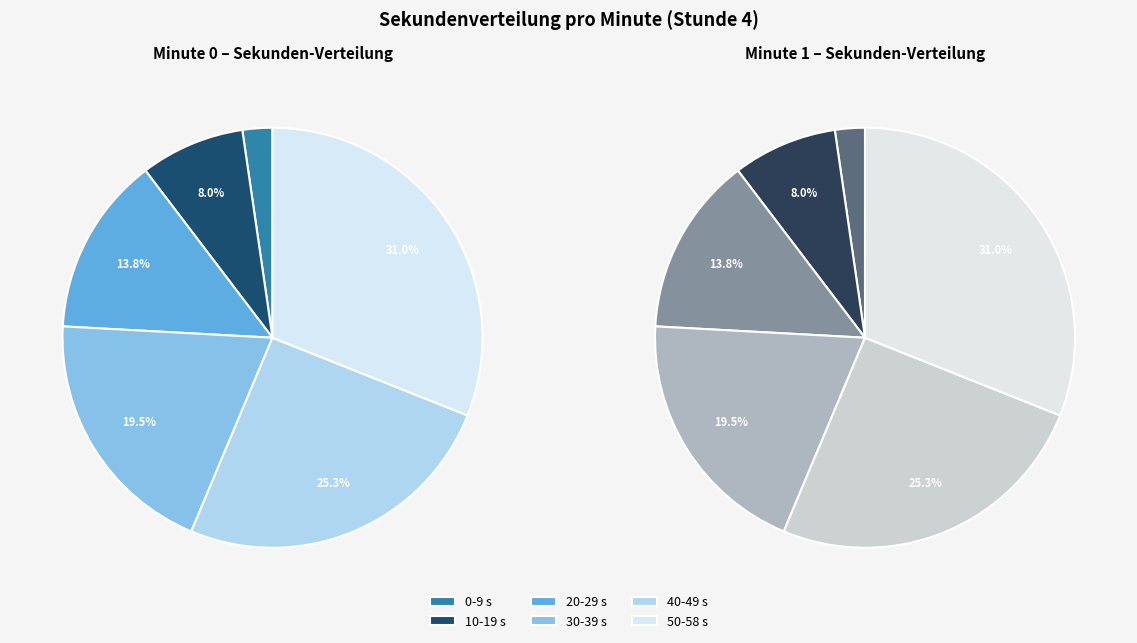

Is it true that 52 is 1% of the pie?

False